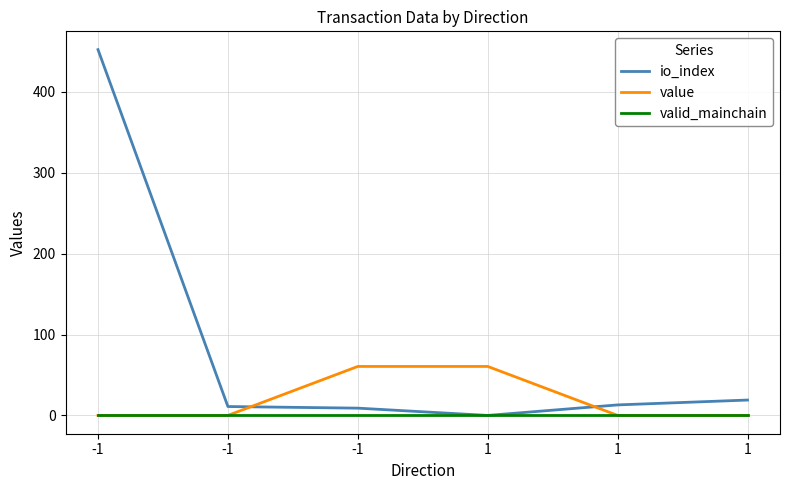

Count the number of categories in the chart.

6